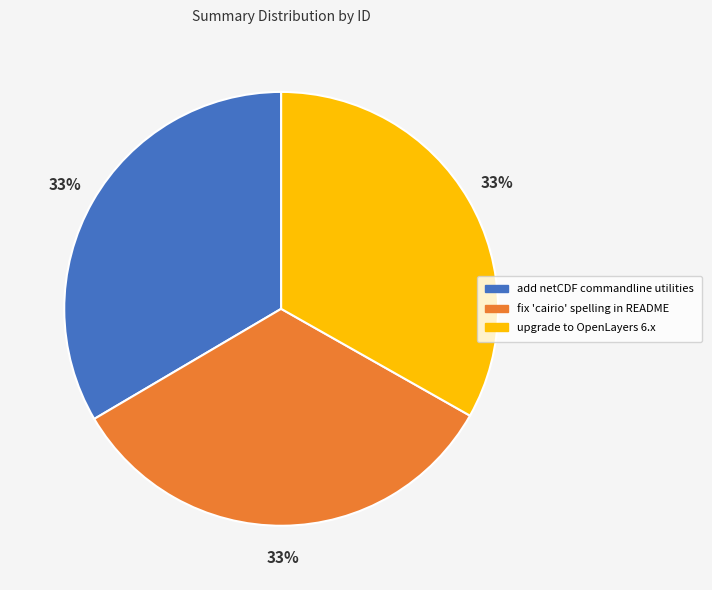

The add netCDF commandline utilities slice represents 47% of the pie. True or false?

False